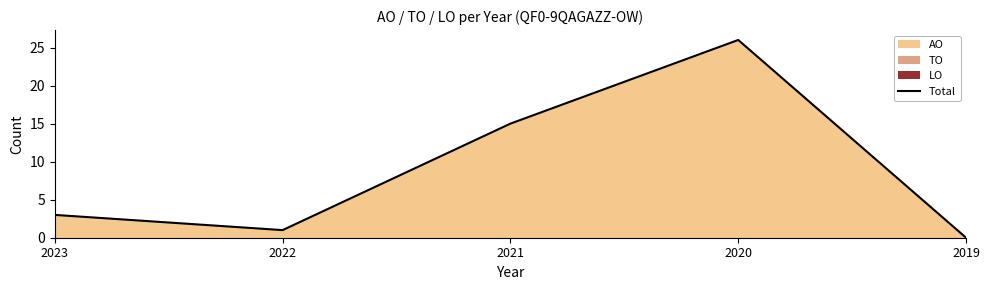

How many data points are less than 3?

2